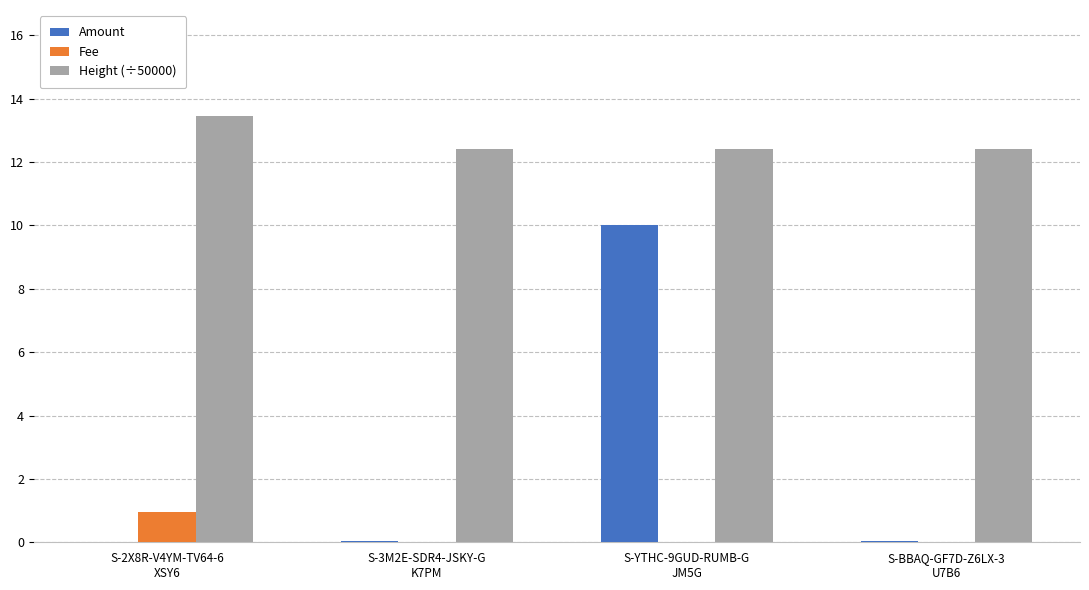

What is the difference between the Height (÷50000) values at S-YTHC-9GUD-RUMB-G
JM5G and S-2X8R-V4YM-TV64-6
XSY6?

1.0